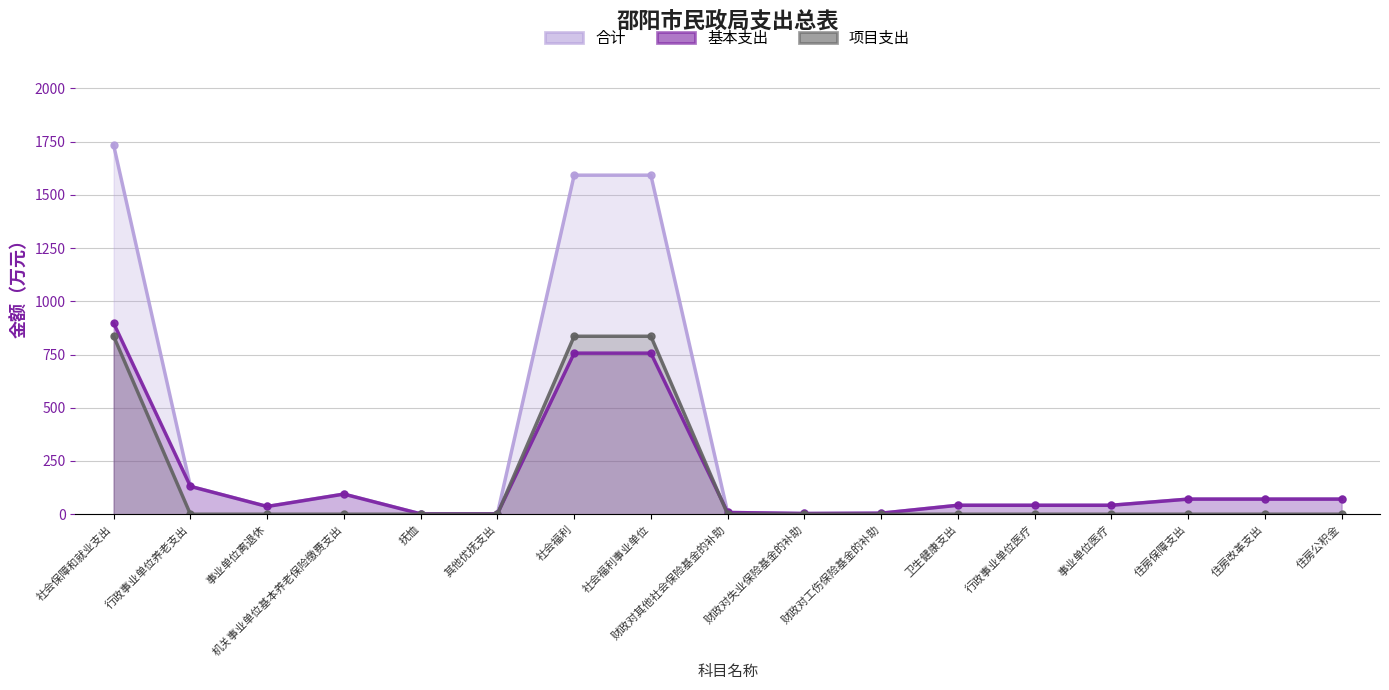

Which series has the widest spread of values?

合计